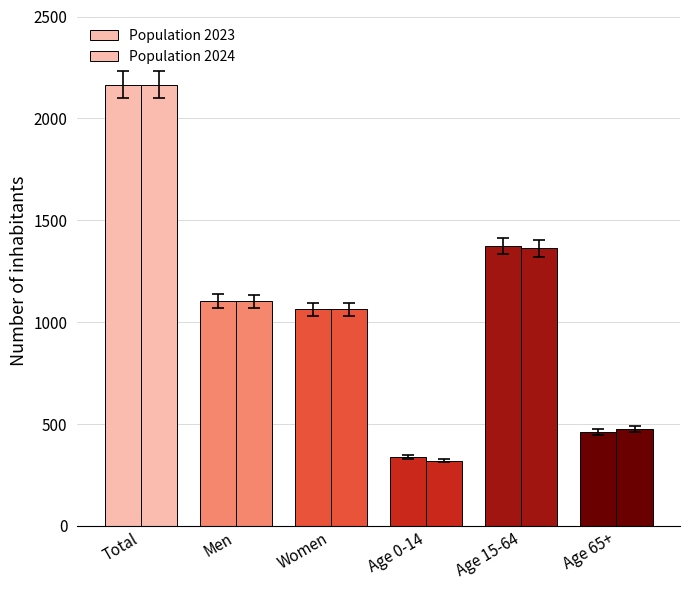

What is the difference between the maximum and minimum values in the Population 2023 series?

1828